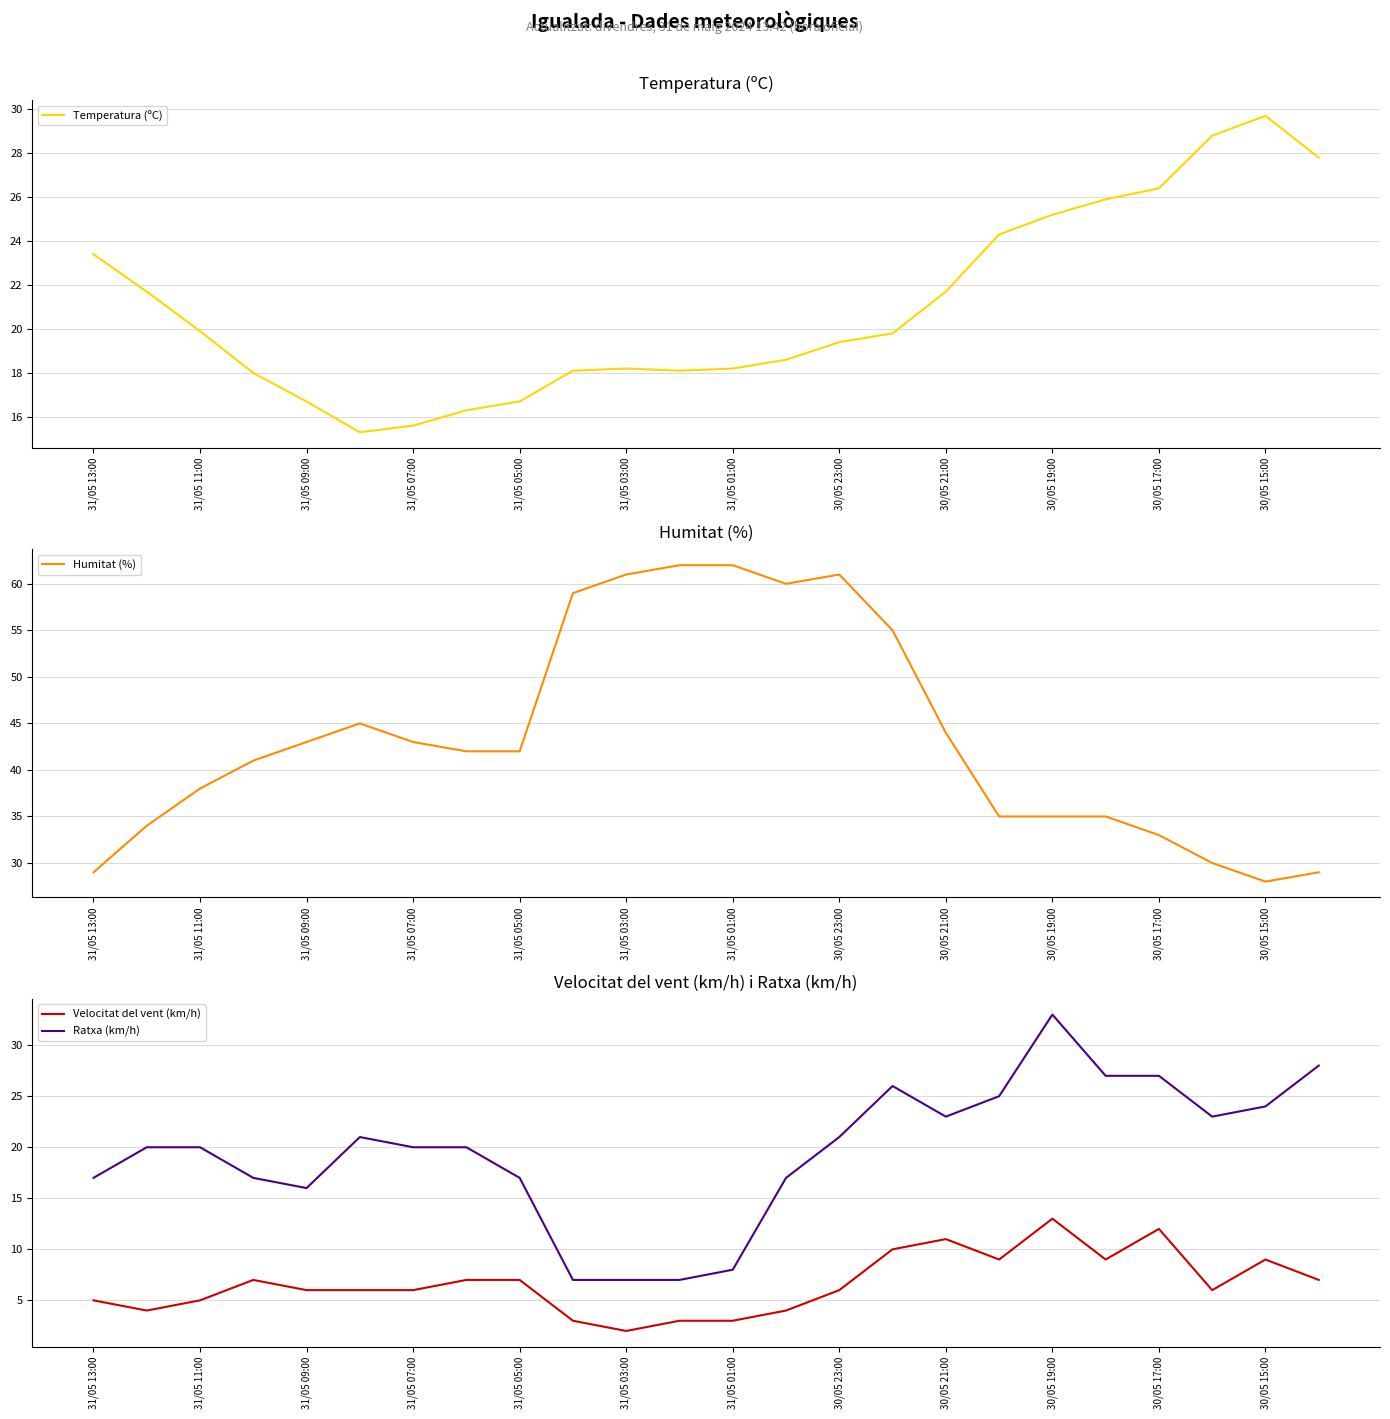

How many lines are shown in the chart?

4